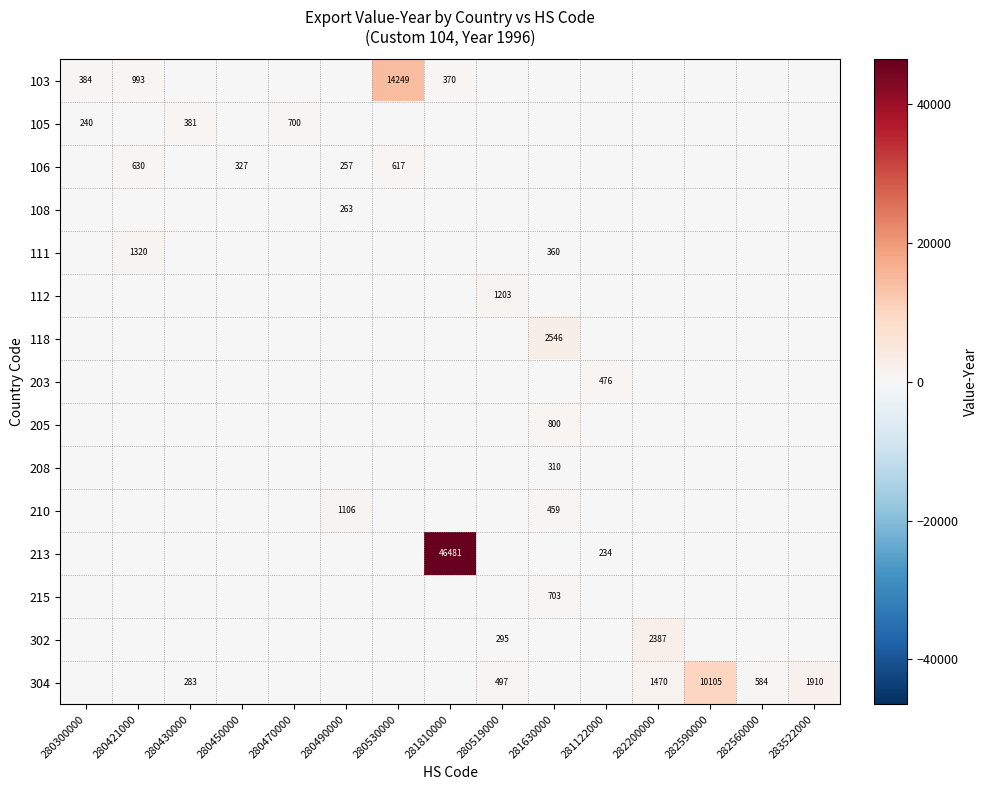

The value of 103 at 280421000 is 993. True or false?

True